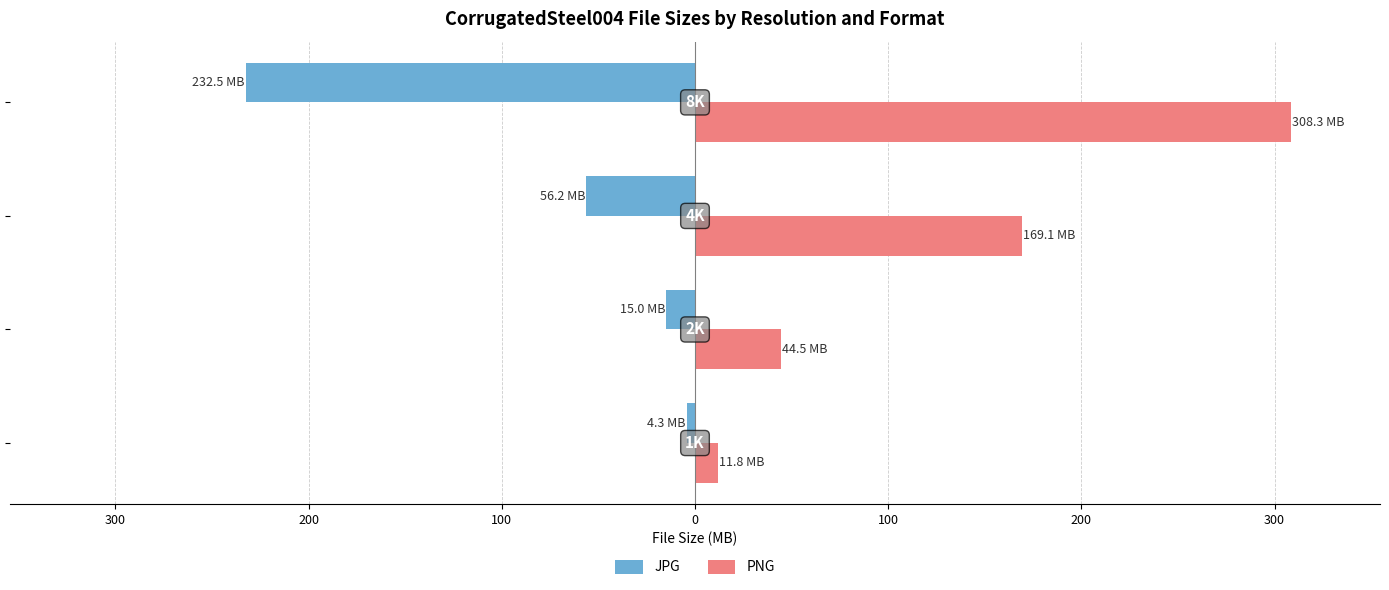

Reading left to right, list all the values displayed in this chart.

JPG: -4.3	-15.0	-56.2	-232.5
PNG: 11.8	44.5	169.1	308.3